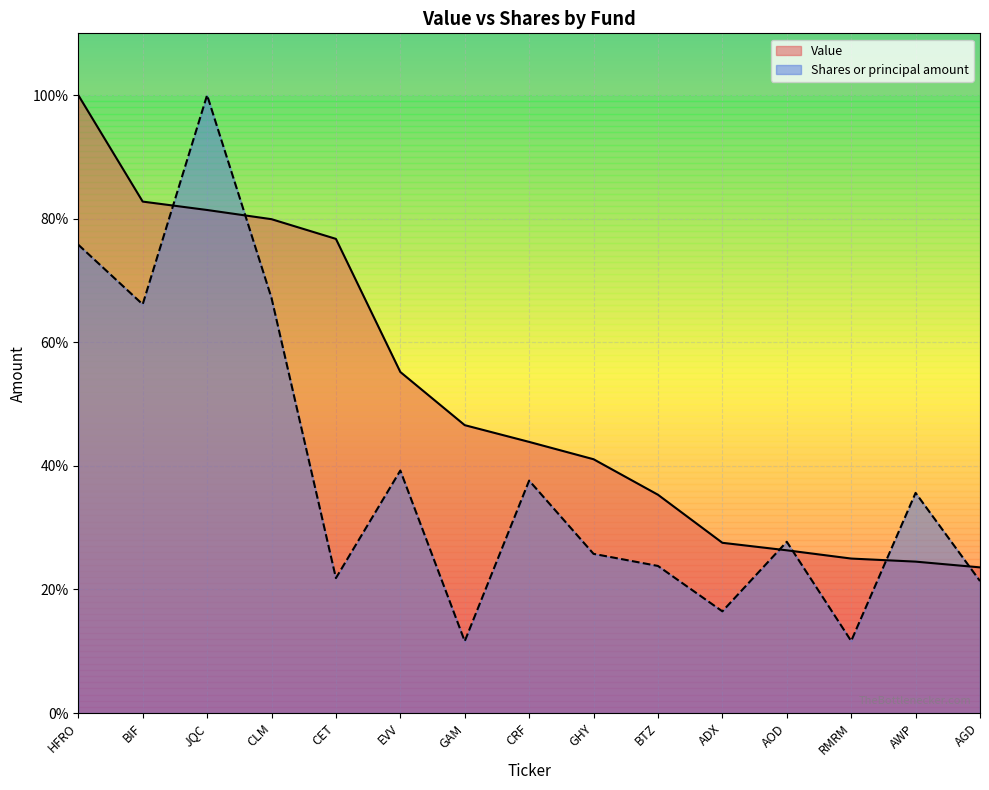

Rank the categories by Value value from lowest to highest.

AGD, AWP, RMRM, AOD, ADX, BTZ, GHY, CRF, GAM, EVV, CET, CLM, JQC, BIF, HFRO